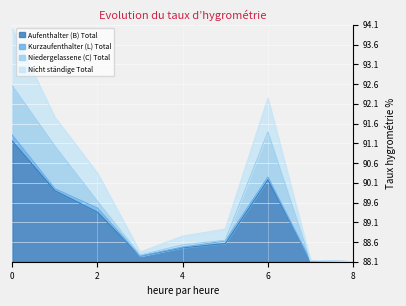

Count the number of categories in the chart.

9